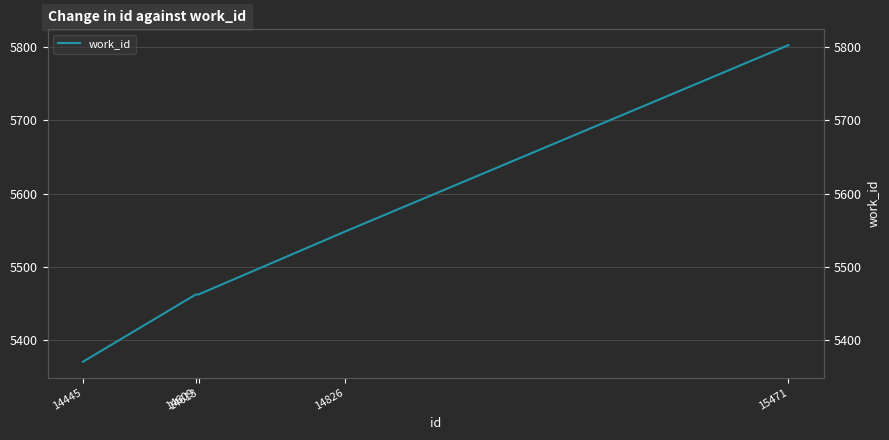

Approximately how many times larger is the value at 15471 compared to 14609?

1.1